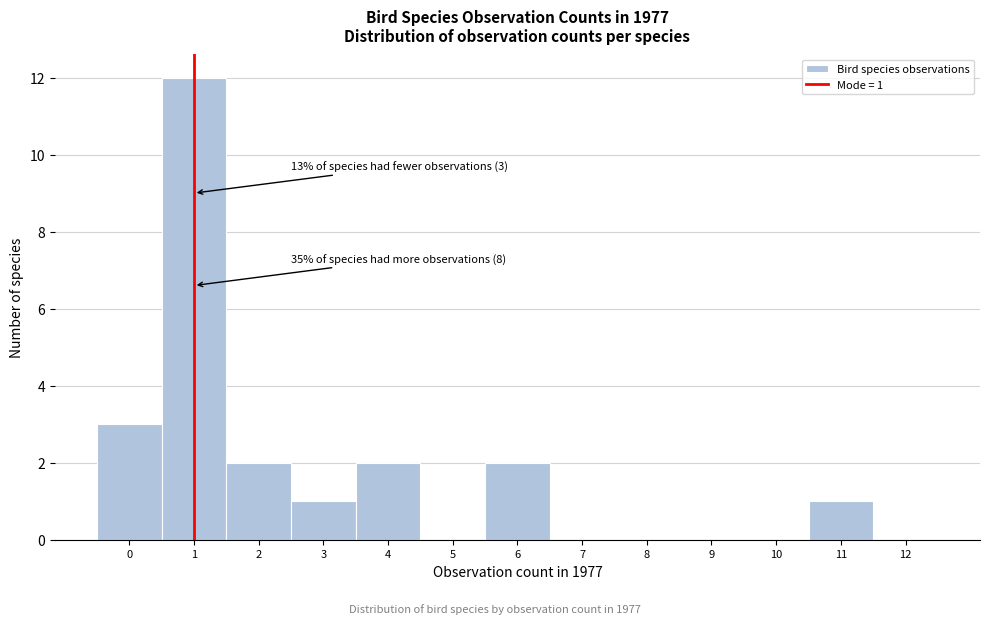

Over which range of the x-axis is the bar tallest?

0.5 to 1.5